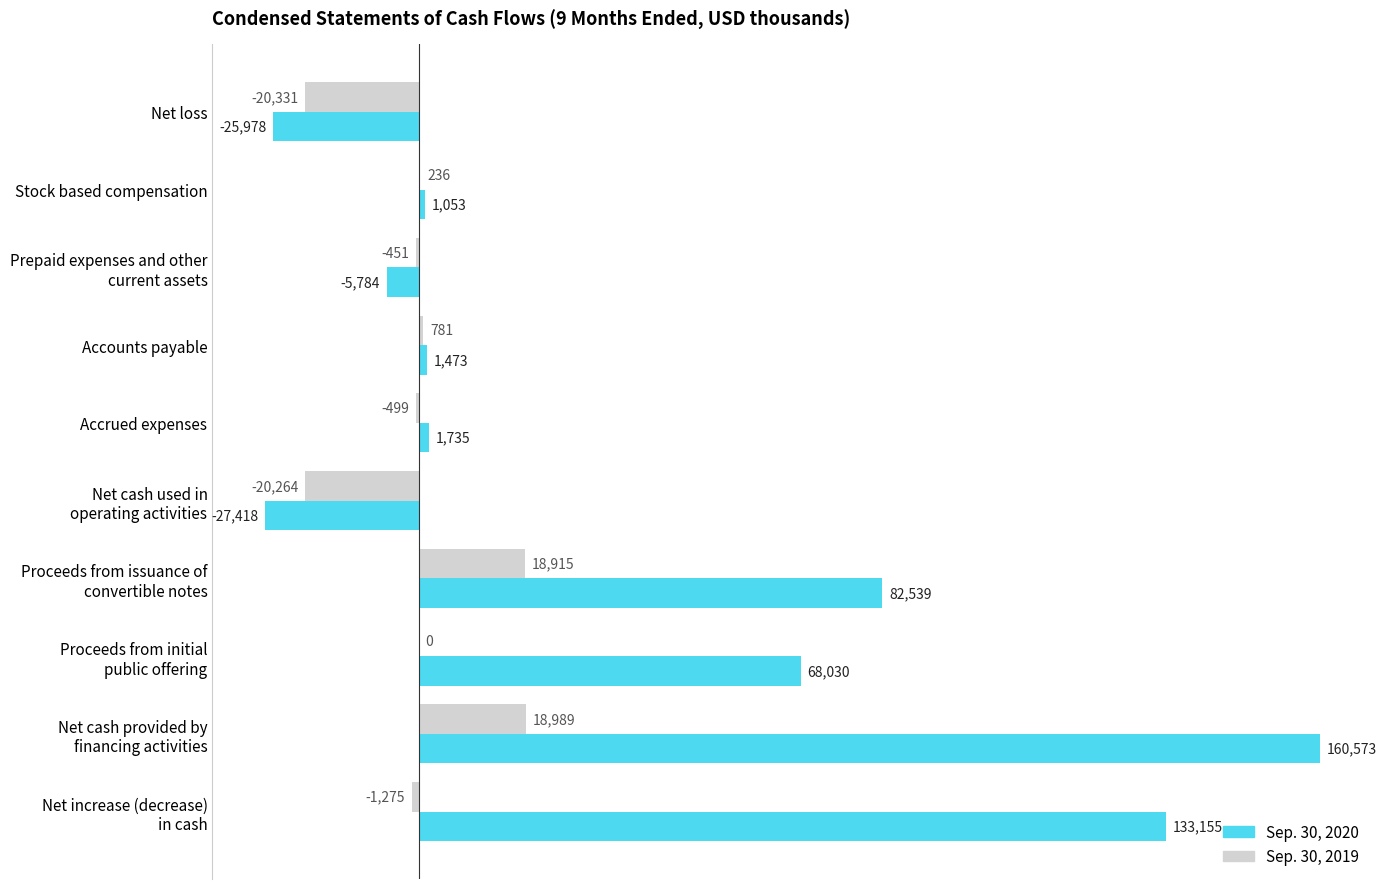

Which series has the largest total across all categories?

Sep. 30, 2020